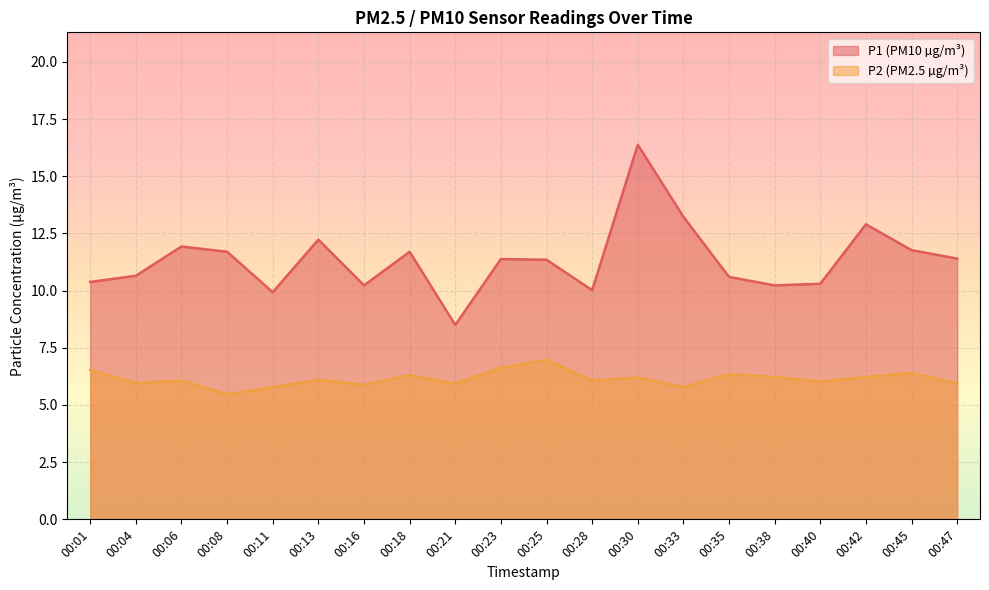

What is the value of the P2 point at the 20th from the left?

6.0